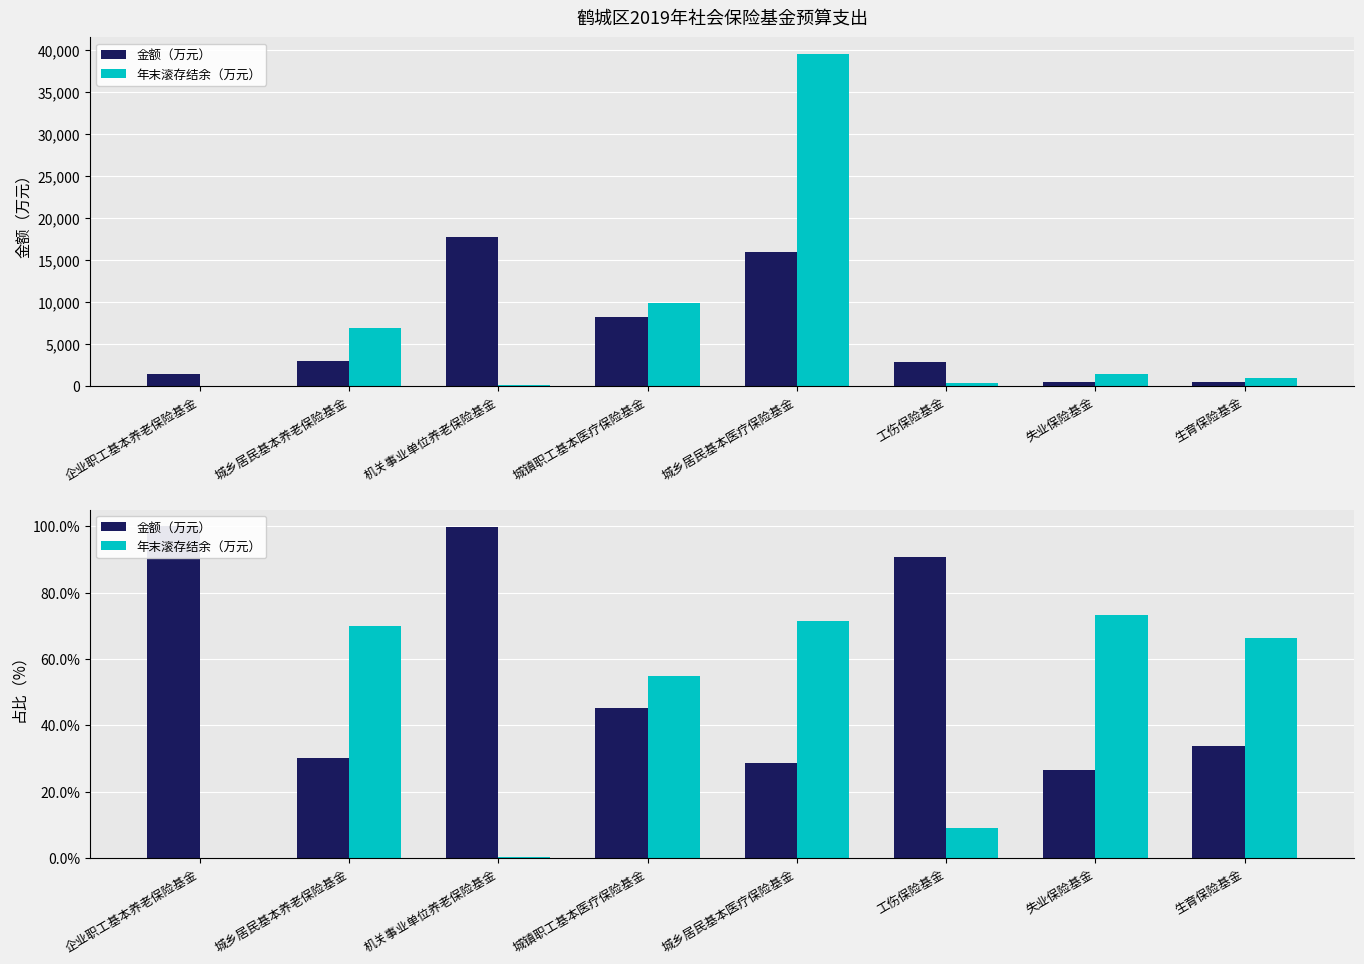

Reading left to right, what are all the values shown in this chart?

金额（万元）: 100.0	30.0	99.6	45.1	28.7	90.8	26.6	33.8
年末滚存结余（万元）: 0.0	70.0	0.4	54.9	71.3	9.2	73.4	66.2